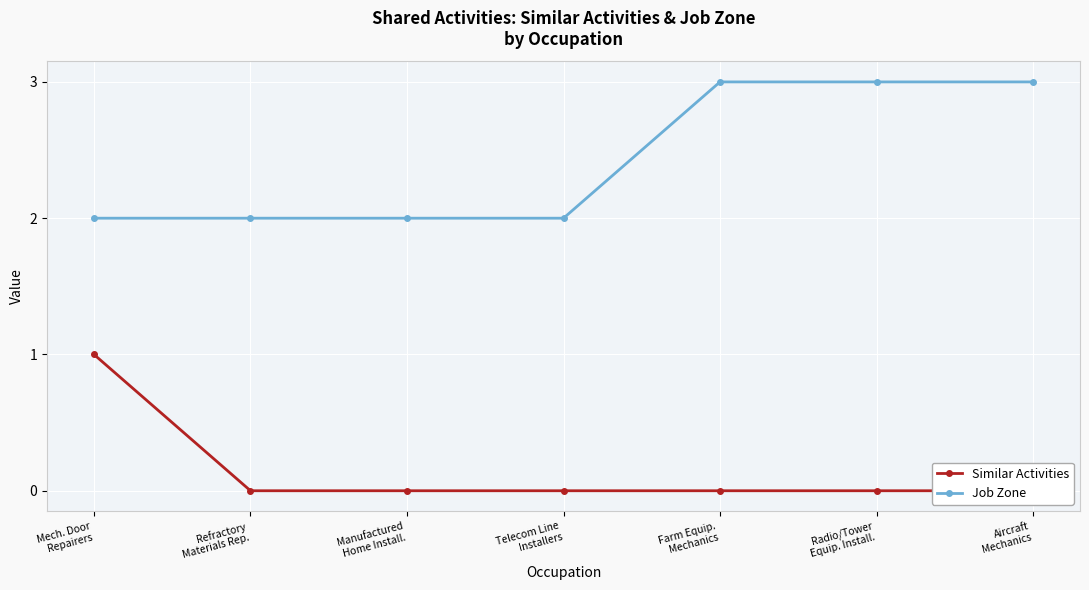

True or false: Job Zone has a value of 1 at Farm Equip.
Mechanics.

False